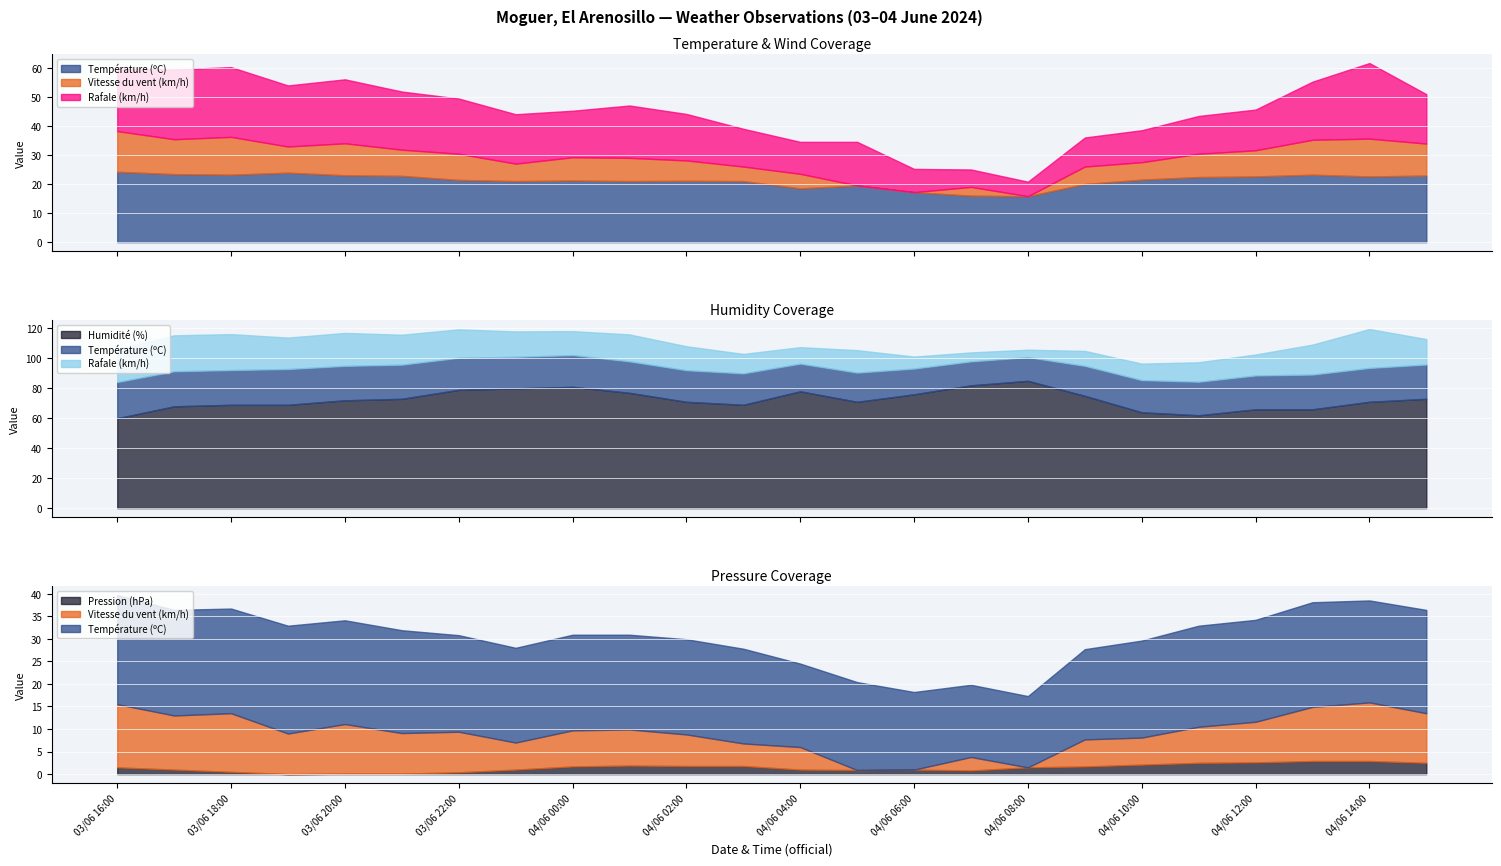

How many lines are shown in the chart?

5